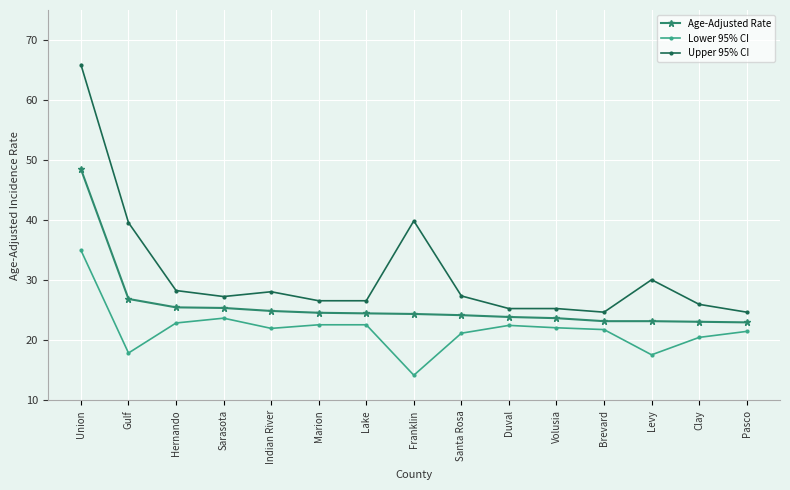

At how many categories does at least one series exceed 24?

15